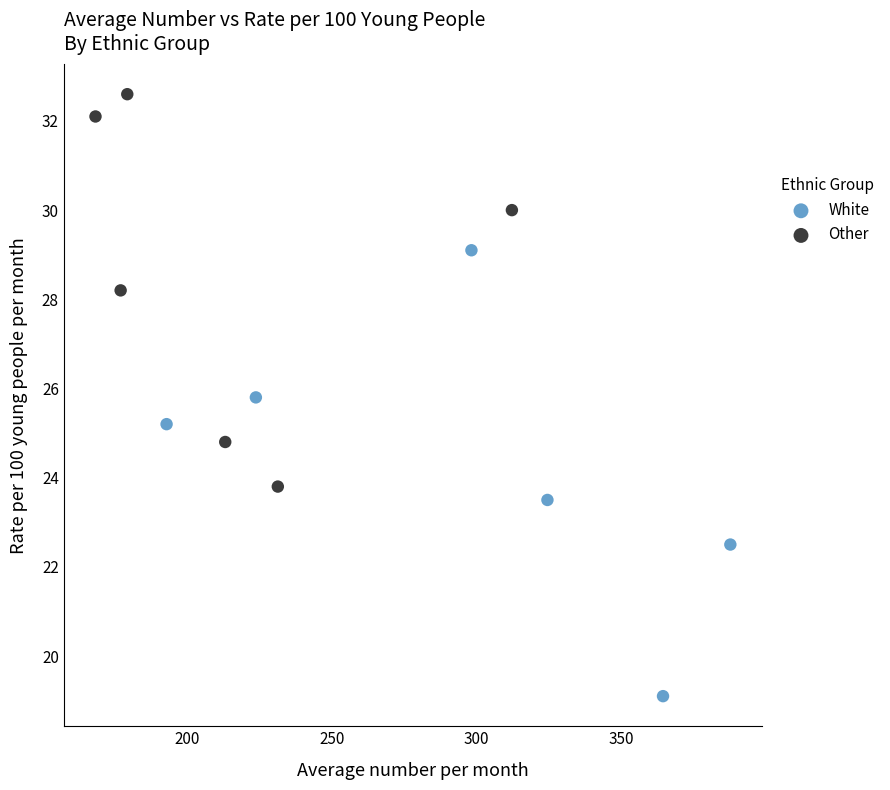

Which series contains the lowest Y value?

White